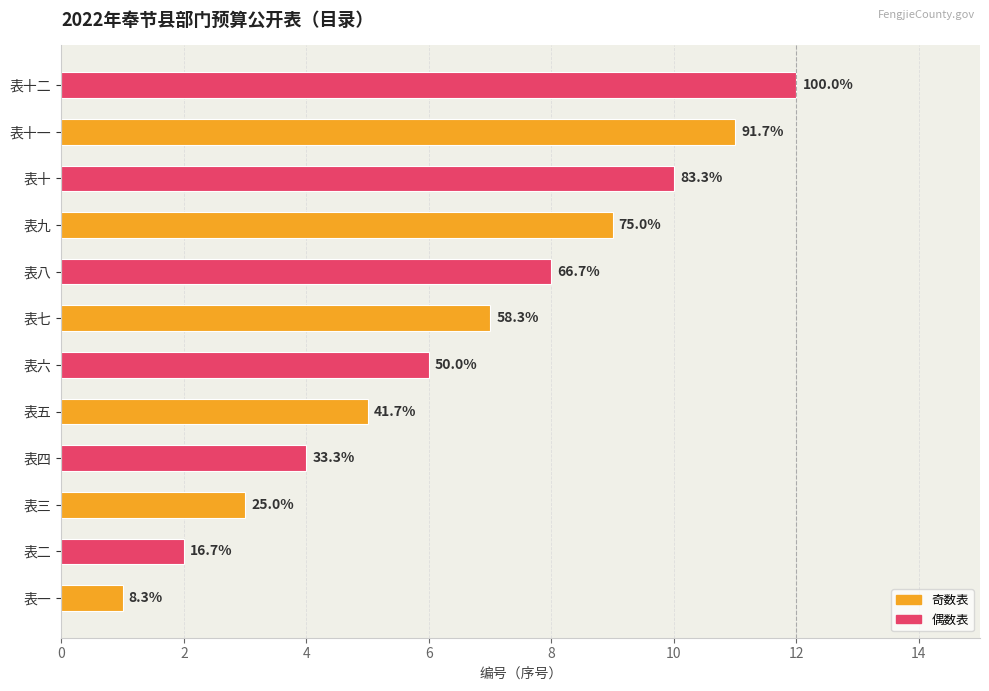

Are the bars horizontal?

Yes